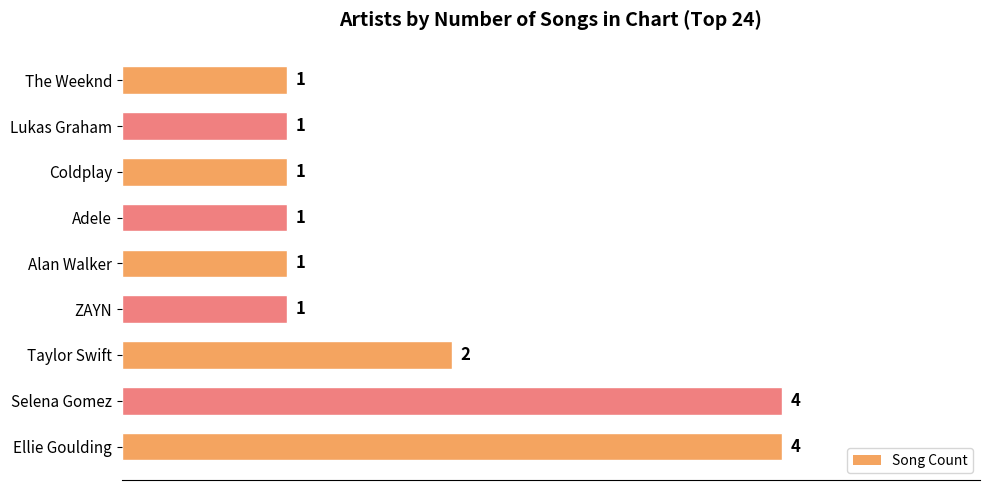

True or false: the data shows 1 at Taylor Swift.

False